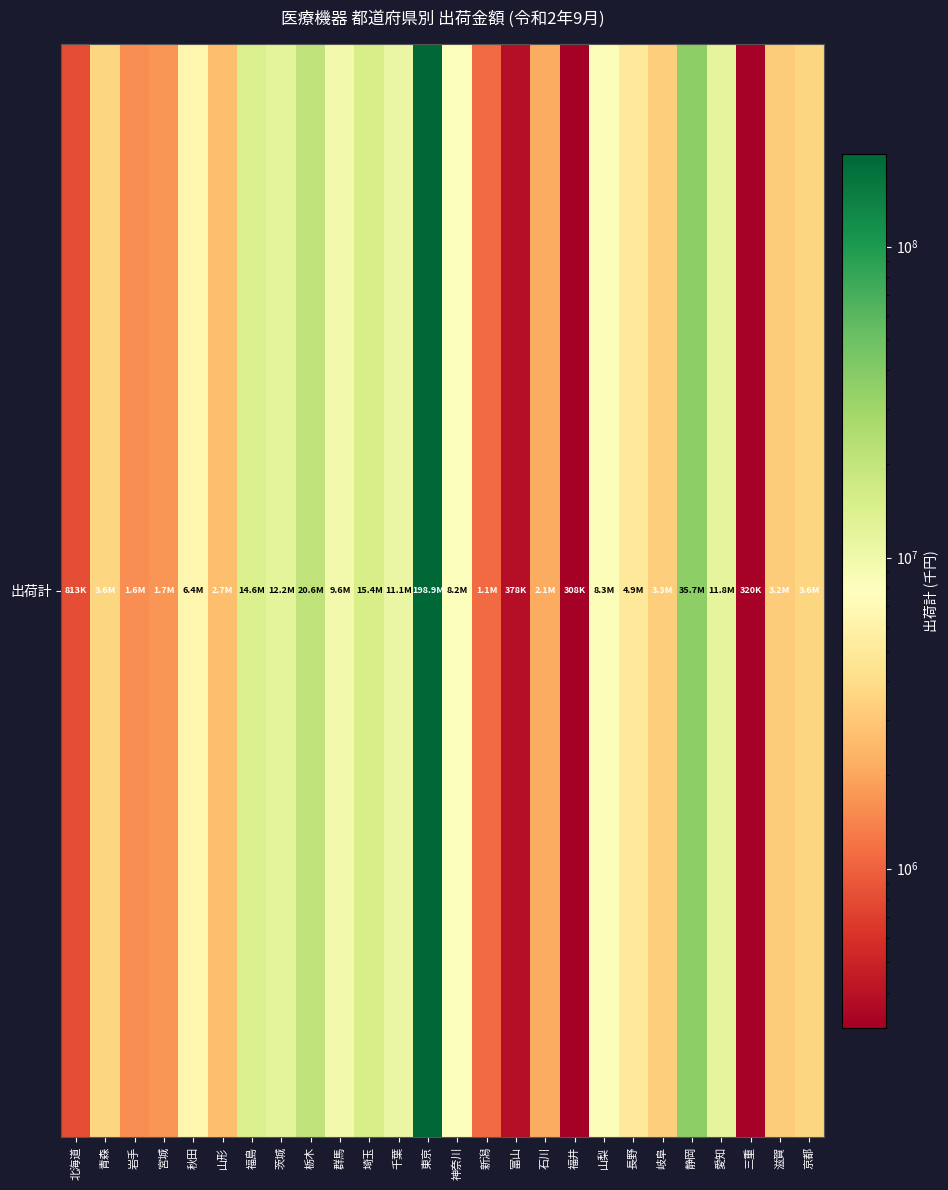

What value does the data have at 新潟, to the nearest 10?

1109640